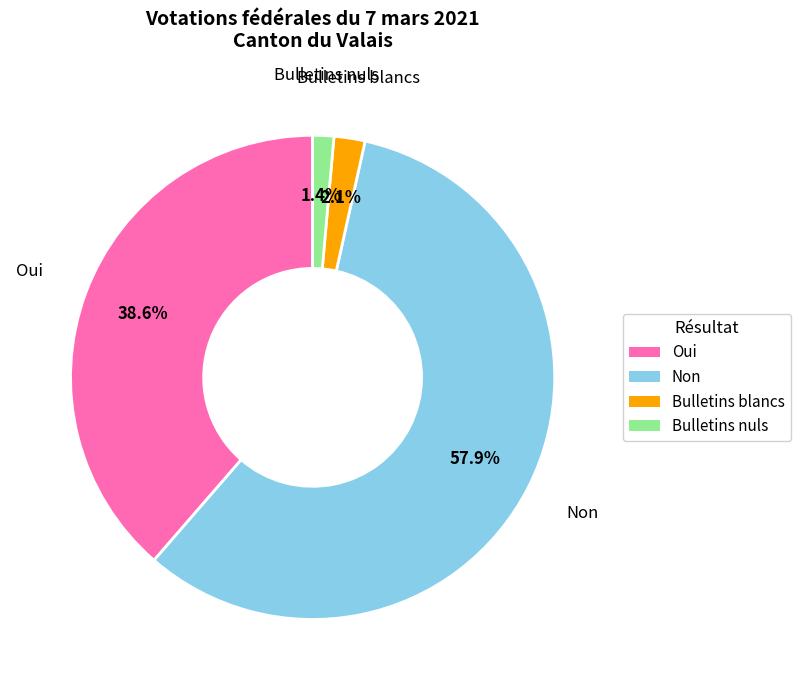

Between Non and Bulletins nuls, which is larger?

Non